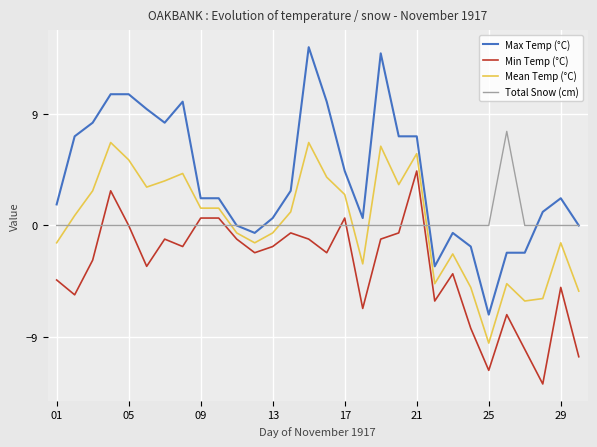

How many lines are shown in the chart?

4